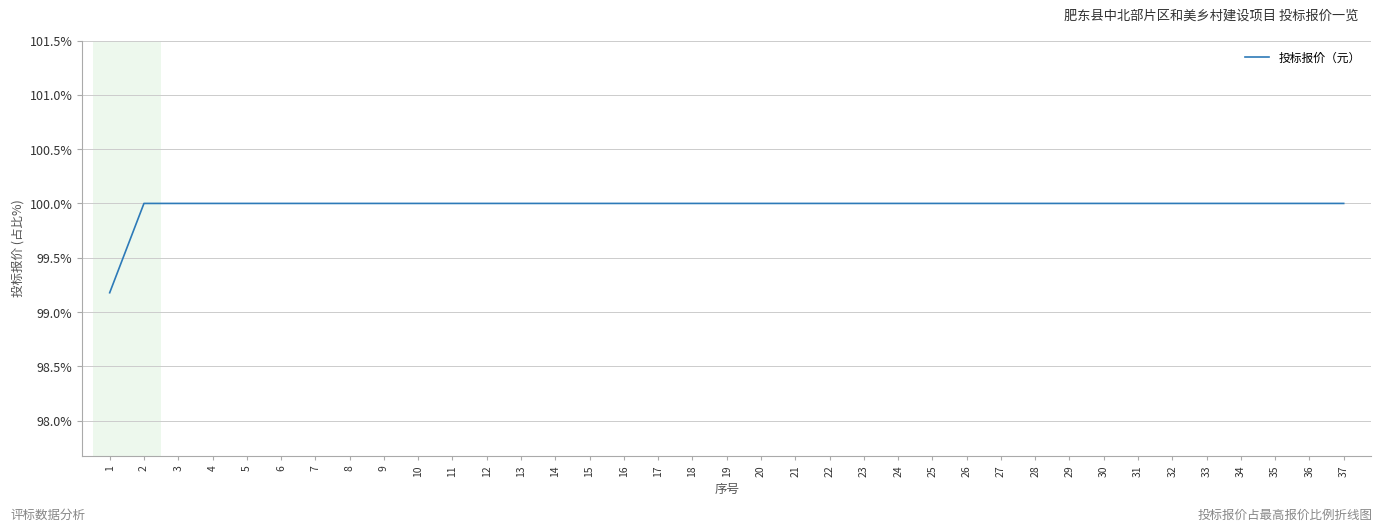

Is this an area chart (filled region under the line)?

No